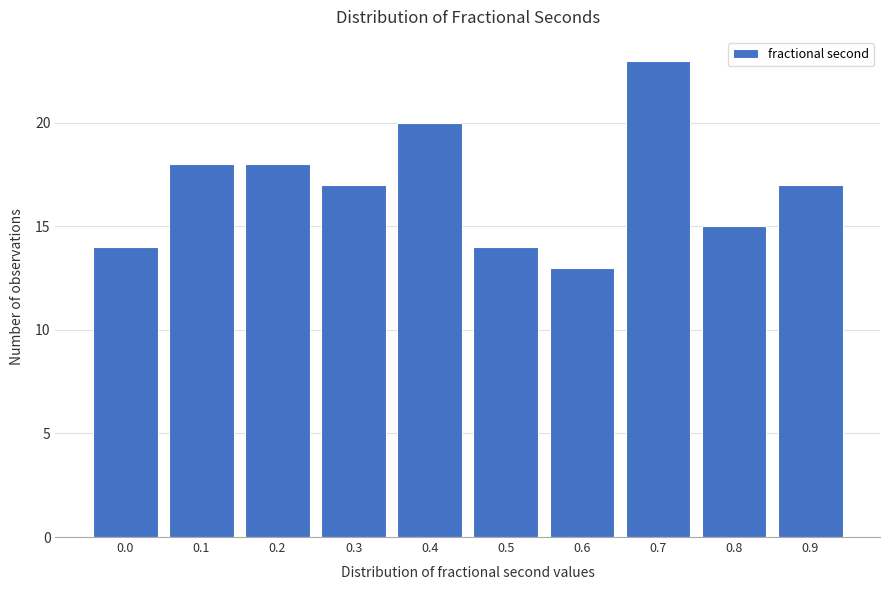

Reading right to left, what are all the values shown in this chart?

0.9=17	0.8=15	0.7=23	0.6=13	0.5=14	0.4=20	0.3=17	0.2=18	0.1=18	0.0=14